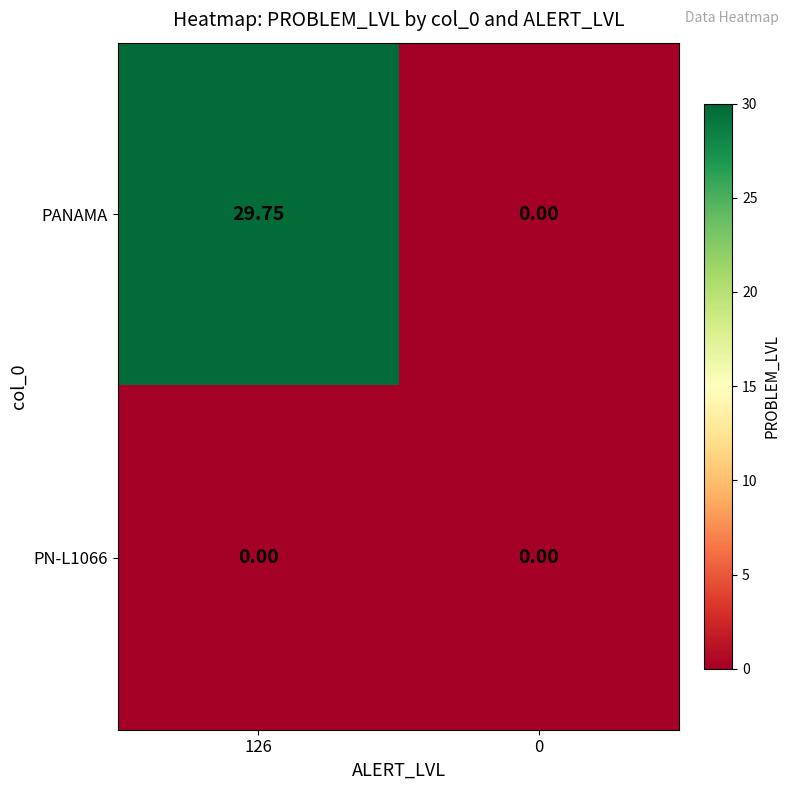

Which series changed the most between 126 and 0?

PANAMA